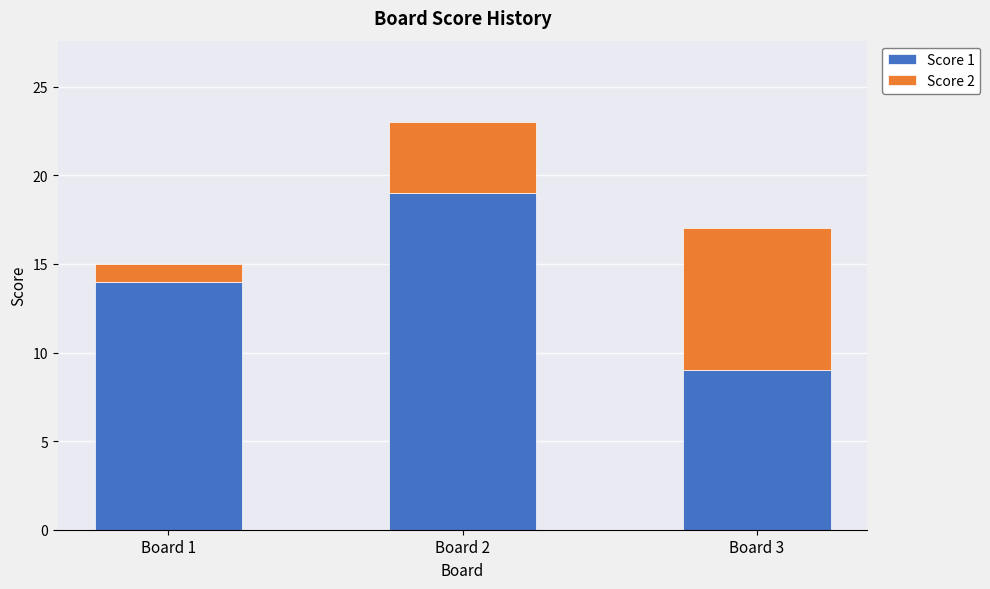

At which category is the sum across all series the highest?

Board 2